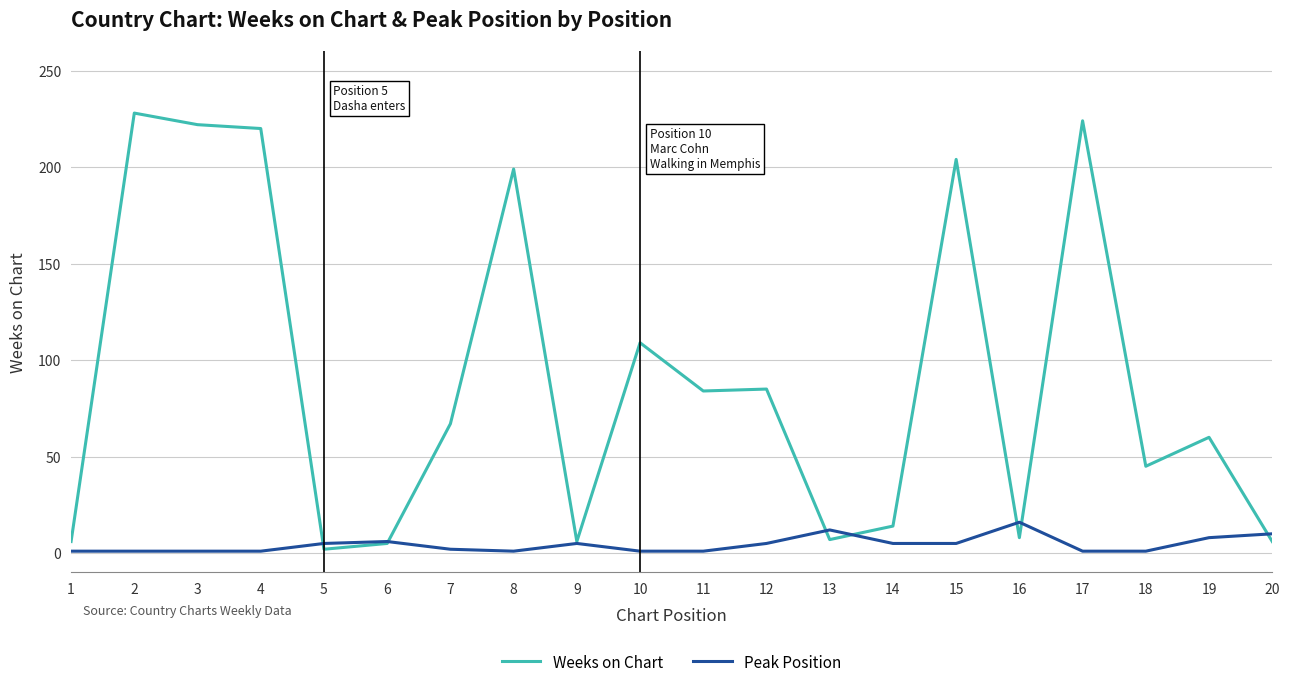

List the series in order of their peak value, highest first.

Weeks on Chart, Peak Position